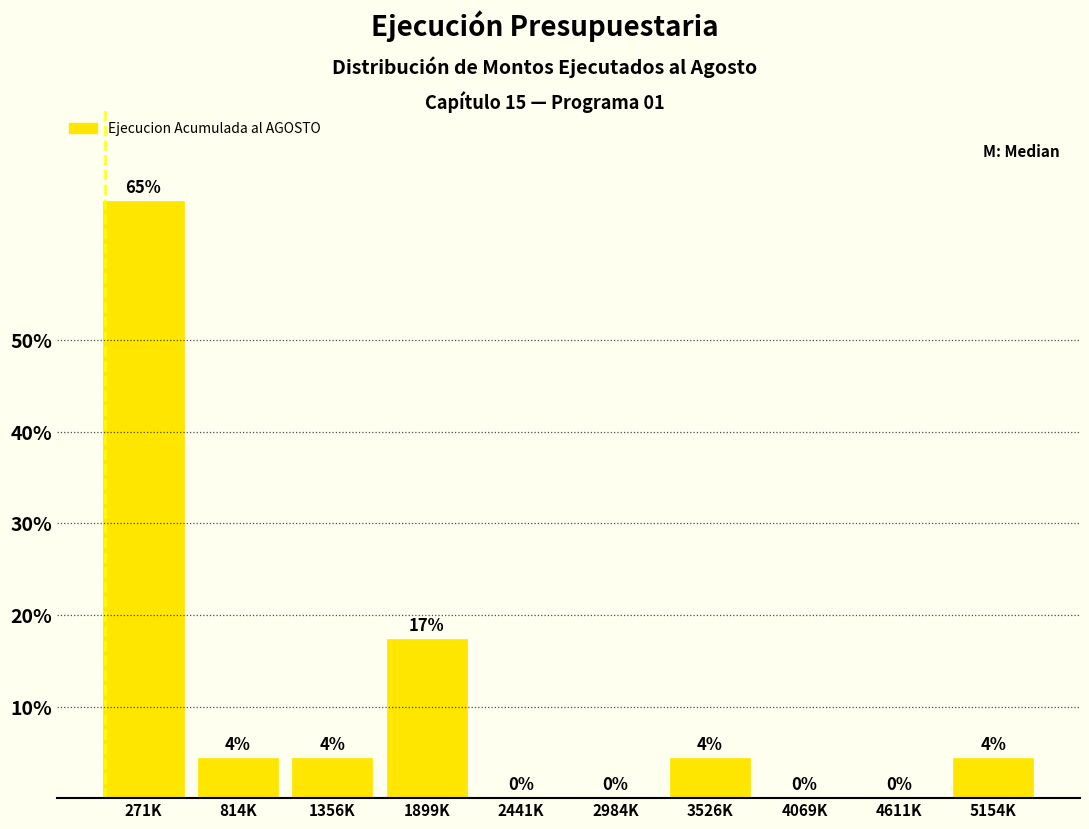

Which label corresponds to the largest value in the chart?

271K